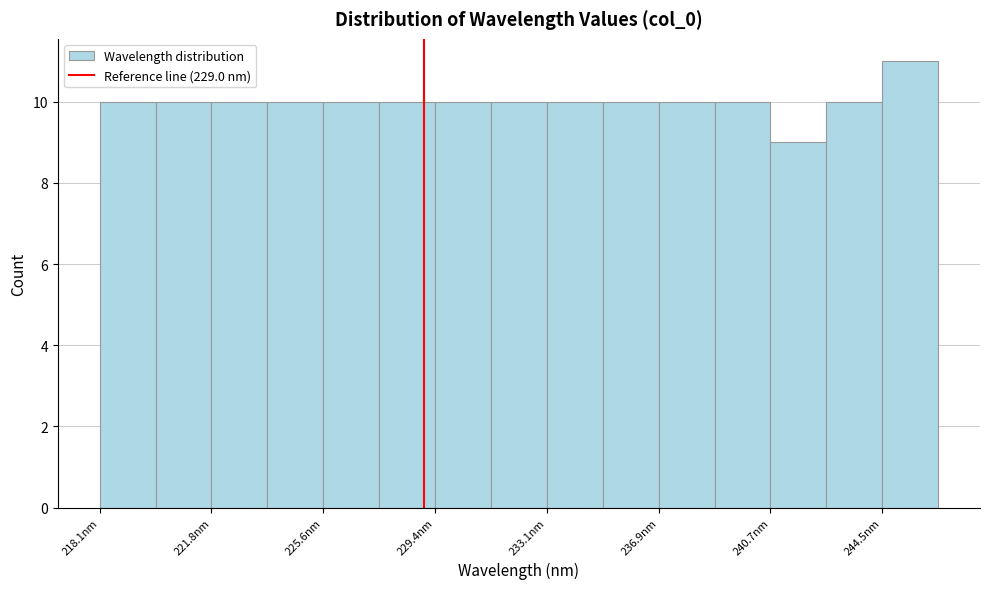

Read against the x-axis, roughly where is the centre of the tallest bar?

245.5